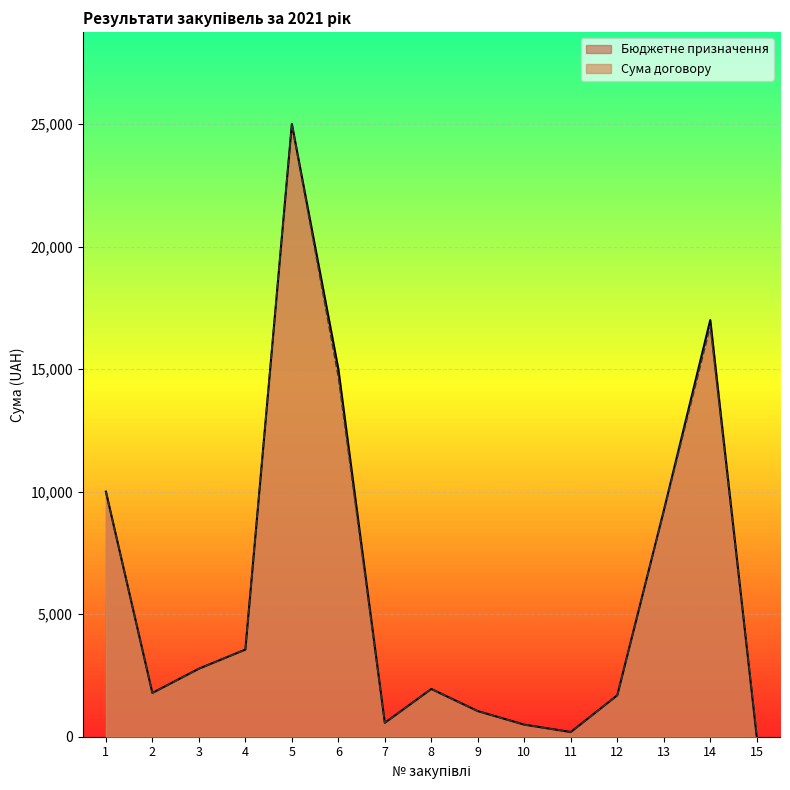

True or false: Бюджетне призначення and Сума договору cross at least once.

True